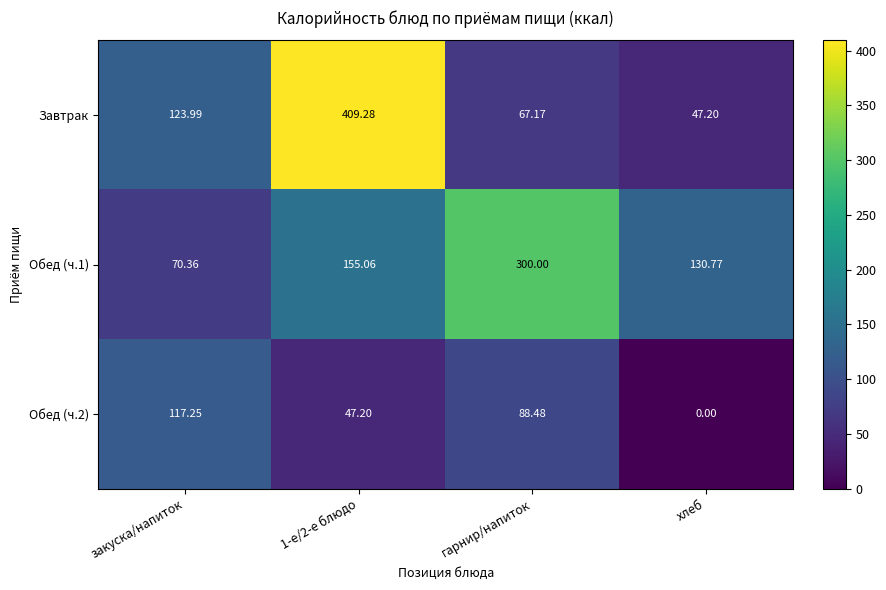

Which series has the largest range (max minus min)?

Завтрак